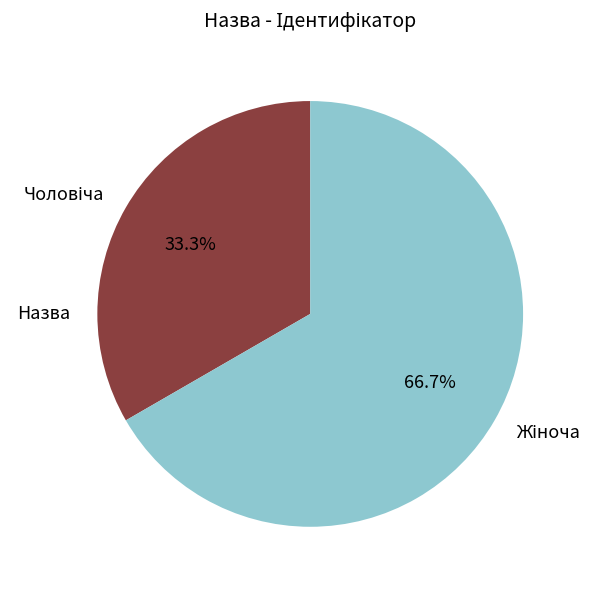

Does any single category account for the majority?

Yes